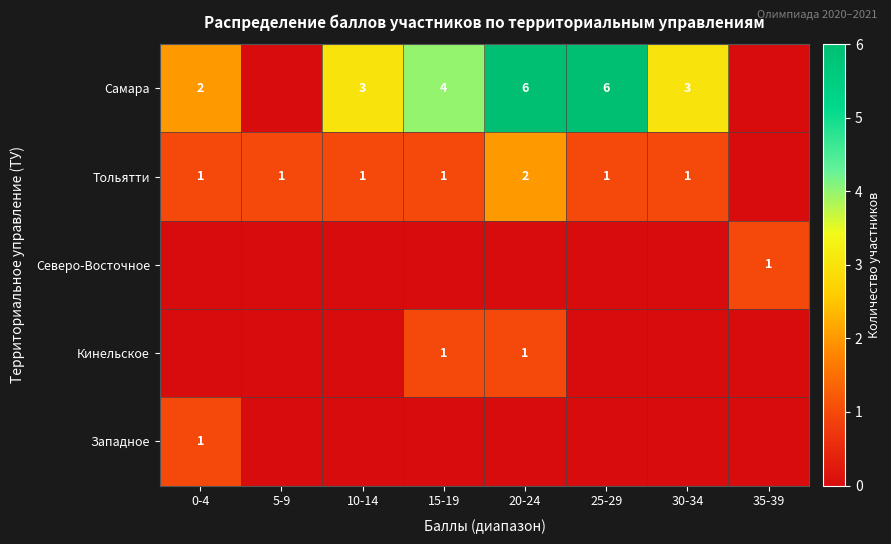

Is it true that Тольятти equals 1 at 15-19?

True